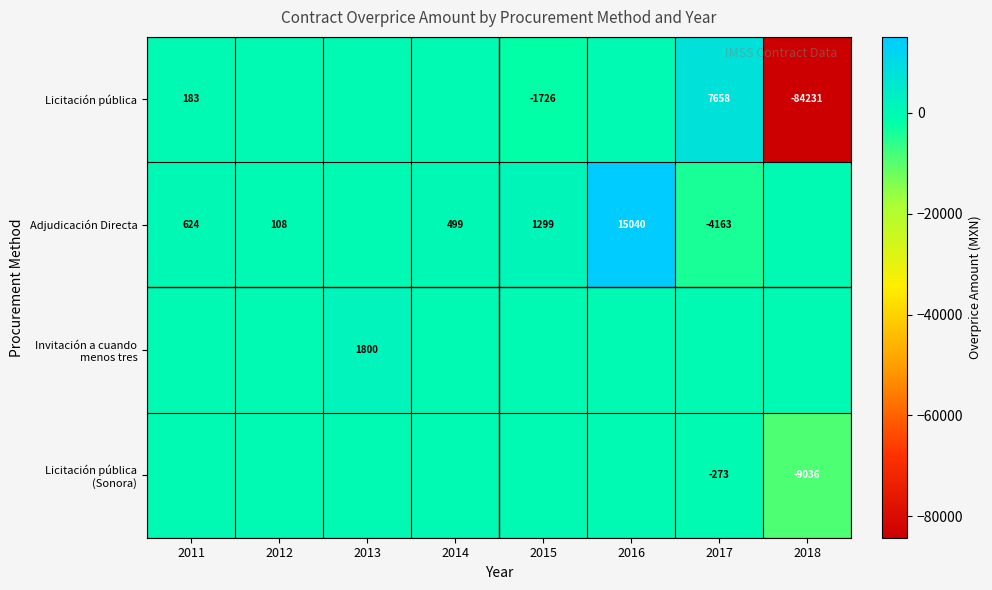

Which series has the largest total across all categories?

Adjudicación Directa